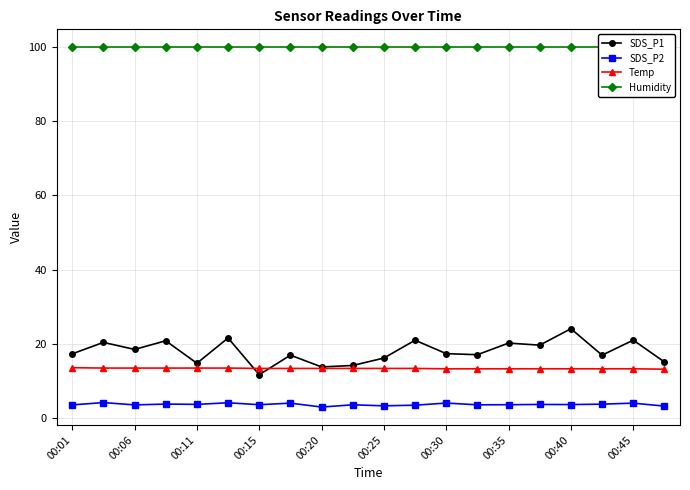

What is the average value of the Temp series?

13.4